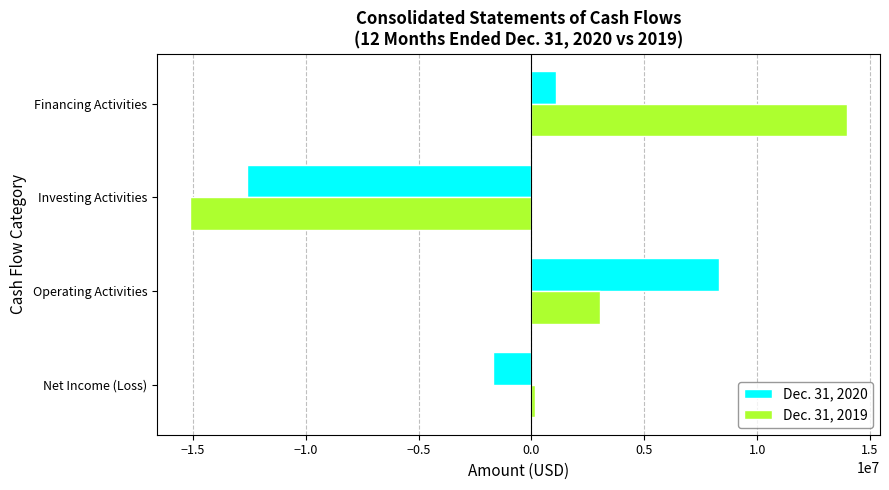

The Dec. 31, 2019 series shows 4367140 at Operating Activities. True or false?

False